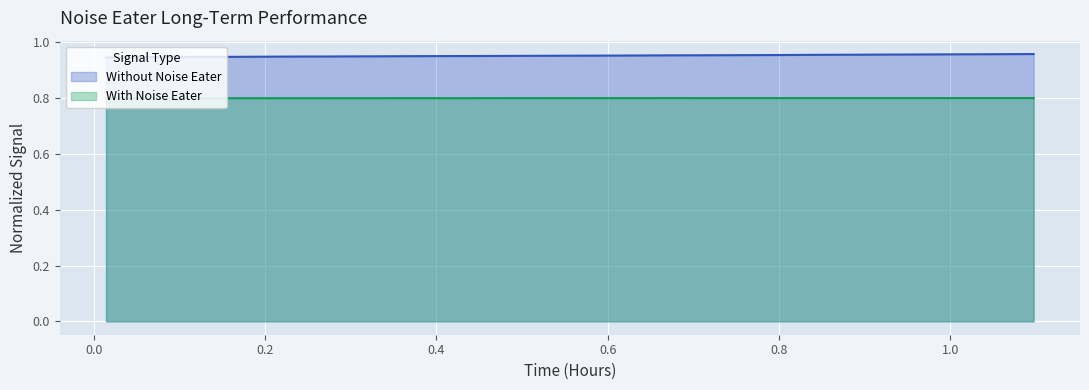

What is the average value of the With Noise Eater series?

0.8